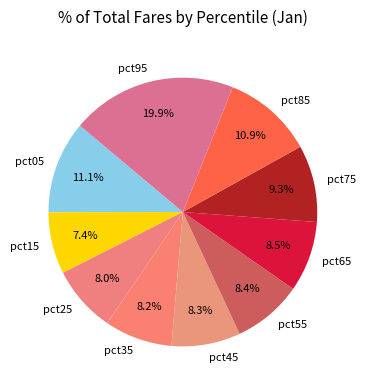

The pct55 slice represents 8% of the pie. True or false?

True